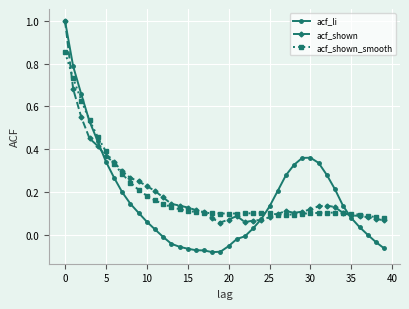

What is the maximum value shown in the chart?

1.0